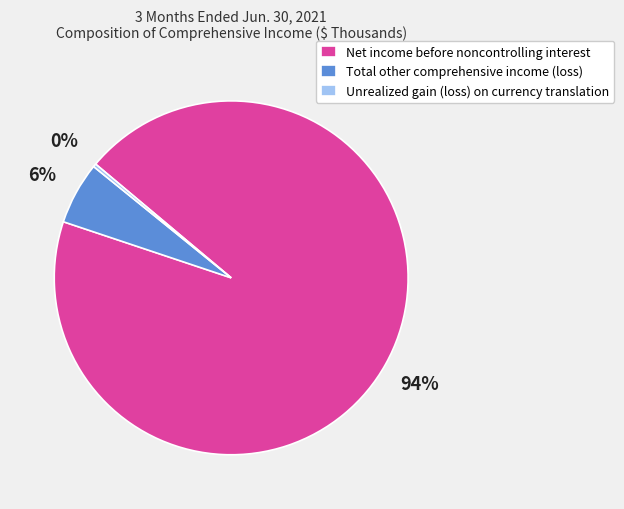

Which slice represents more than half of the pie?

Net income before noncontrolling interest